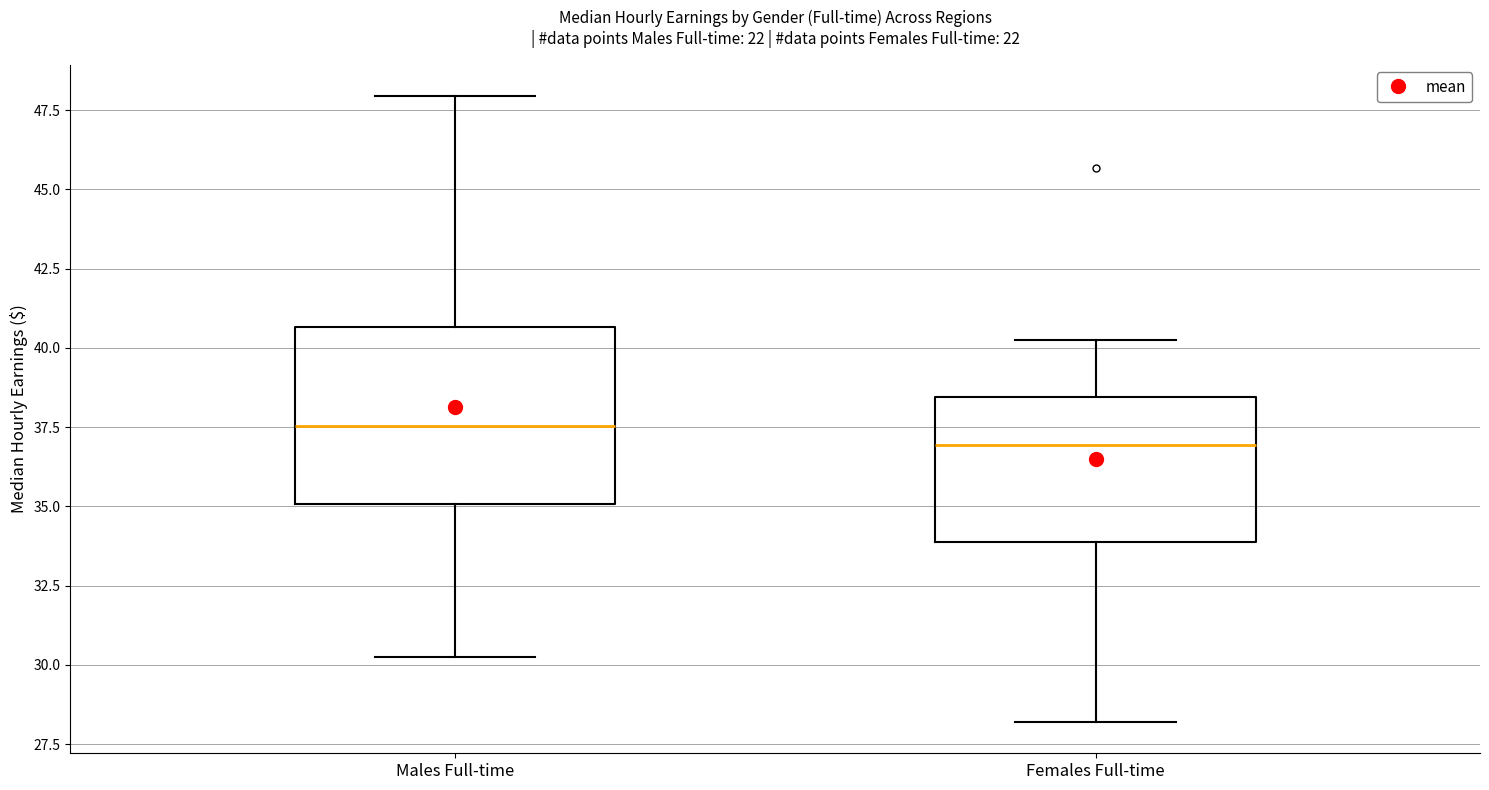

Reading left to right, read every box against the y-axis: the position of its median line, the range the box covers, and the ends of its whiskers. The values are not printed on the chart, so give them approximately, as read against the axis.

Males Full-time: median 37.5, box 35.0 to 40.5, whiskers 30.5 to 48.0
Females Full-time: median 37.0, box 34.0 to 38.5, whiskers 28.0 to 40.0